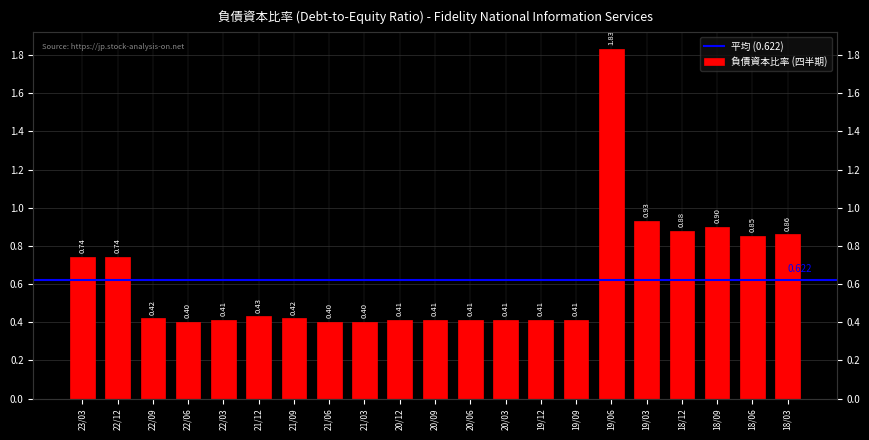

Which category has the lowest value across all series?

22/06